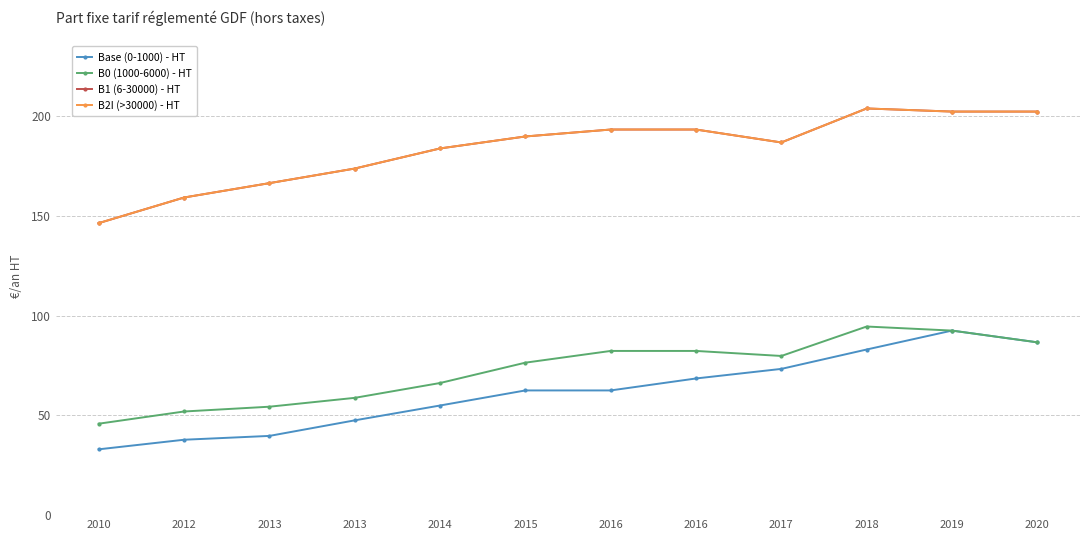

Reading right to left, extract all data points from this chart.

Base (0-1000) - HT: 86.6	92.5	83.0	73.3	68.5	62.5	62.5	55.0	47.5	39.7	37.8	33.0
B0 (1000-6000) - HT: 86.6	92.5	94.6	79.8	82.3	82.3	76.4	66.2	58.8	54.4	52.0	45.8
B1 (6-30000) - HT: 202.3	202.3	203.9	186.8	193.3	193.3	189.8	183.8	173.8	166.4	159.2	146.4
B2I (>30000) - HT: 202.3	202.3	203.9	186.8	193.3	193.3	189.8	183.8	173.8	166.4	159.2	146.4